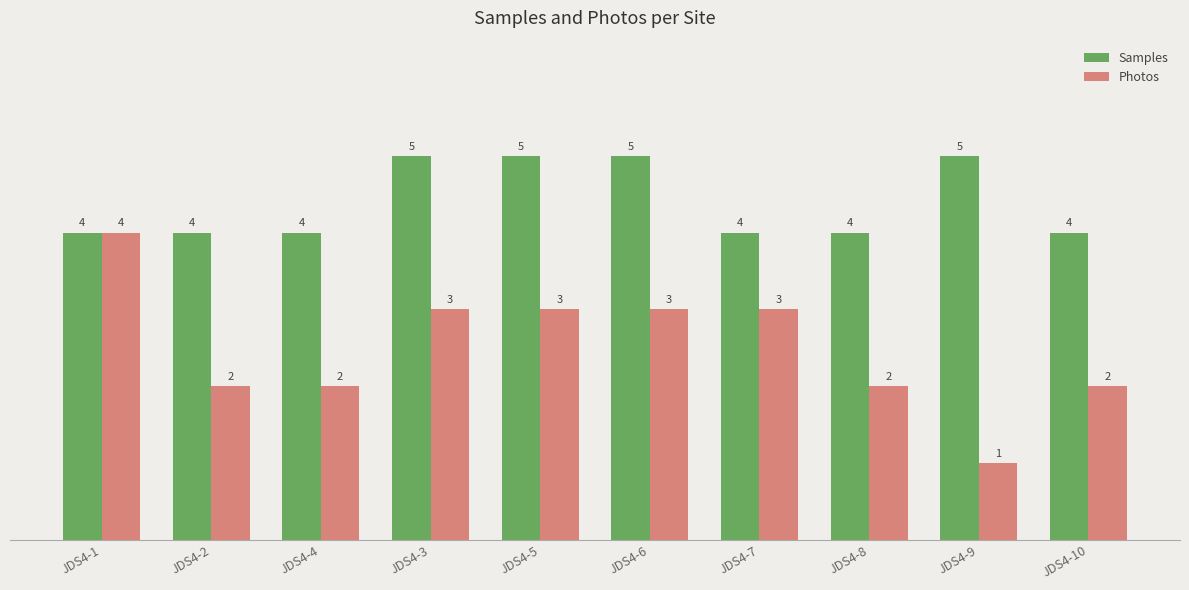

Reading left to right, transcribe all the data shown in this chart.

Samples: JDS4-1=4	JDS4-2=4	JDS4-4=4	JDS4-3=5	JDS4-5=5	JDS4-6=5	JDS4-7=4	JDS4-8=4	JDS4-9=5	JDS4-10=4
Photos: JDS4-1=4	JDS4-2=2	JDS4-4=2	JDS4-3=3	JDS4-5=3	JDS4-6=3	JDS4-7=3	JDS4-8=2	JDS4-9=1	JDS4-10=2